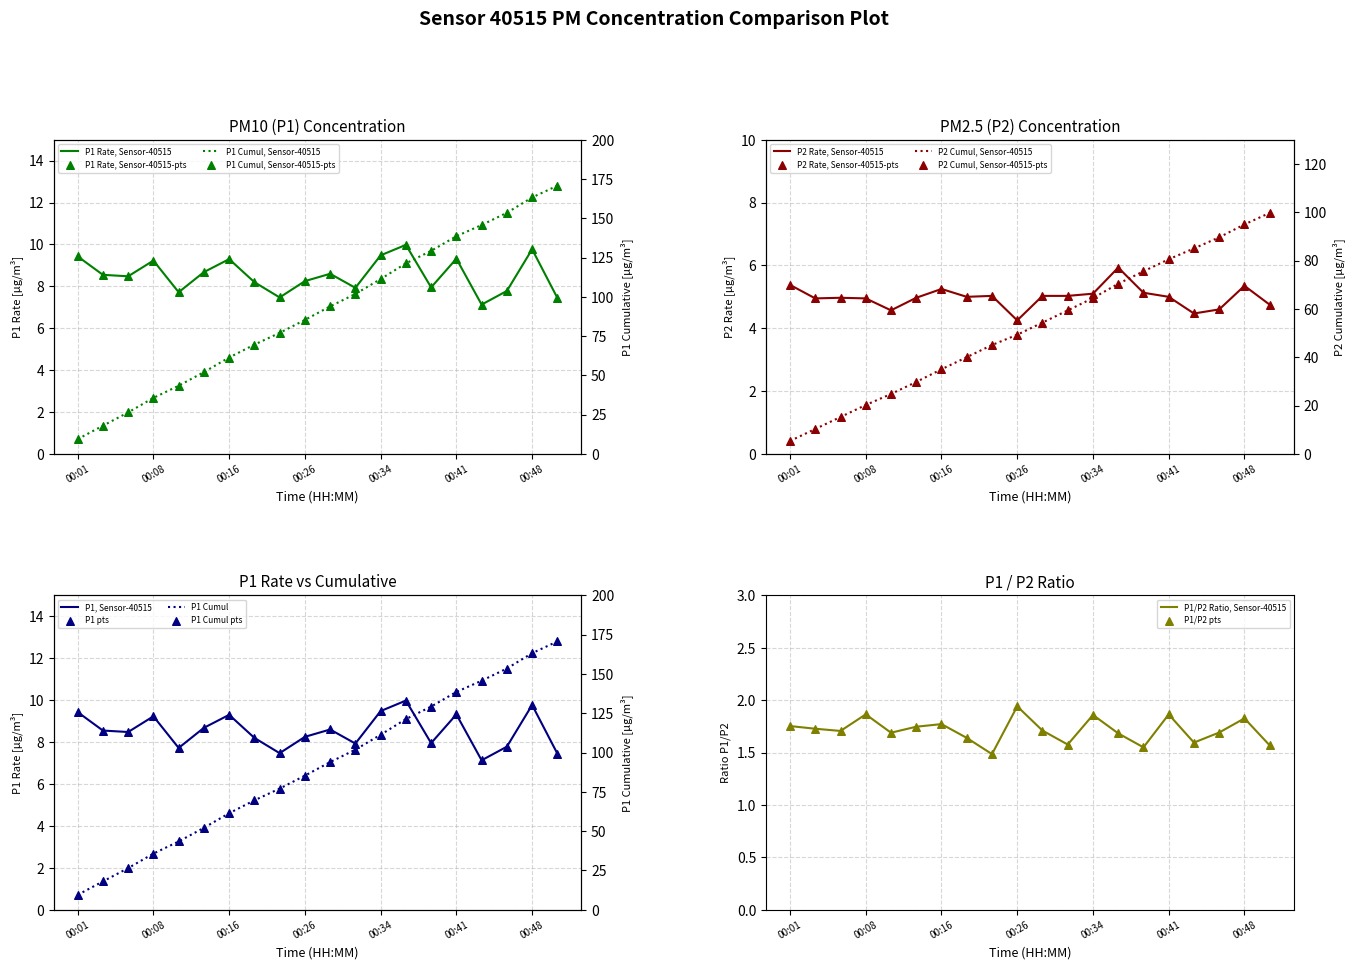

What is the total value across all series at 00:31?

13.0